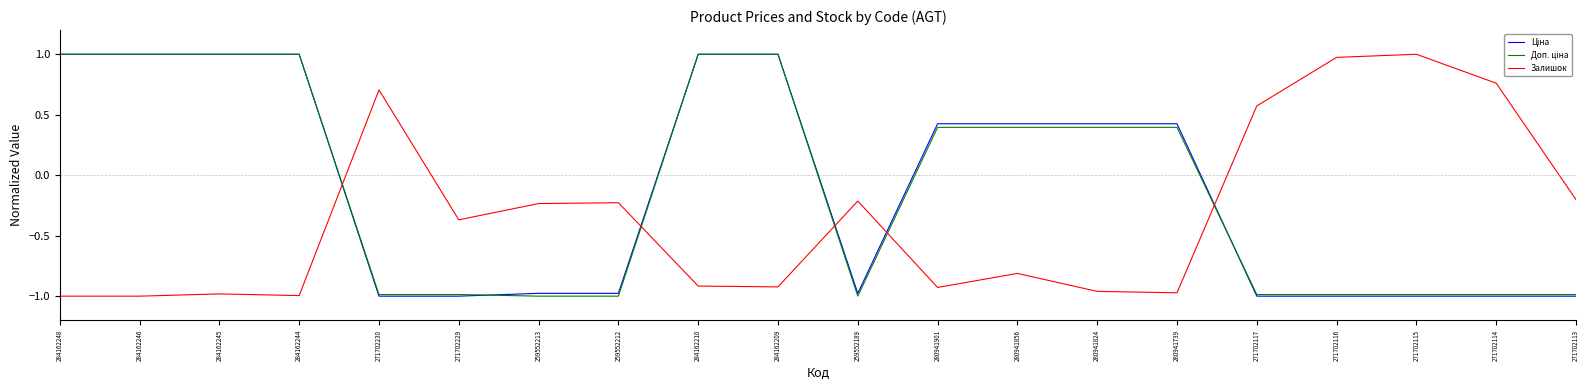

What is the total value across all series at 271702230?

-1.3